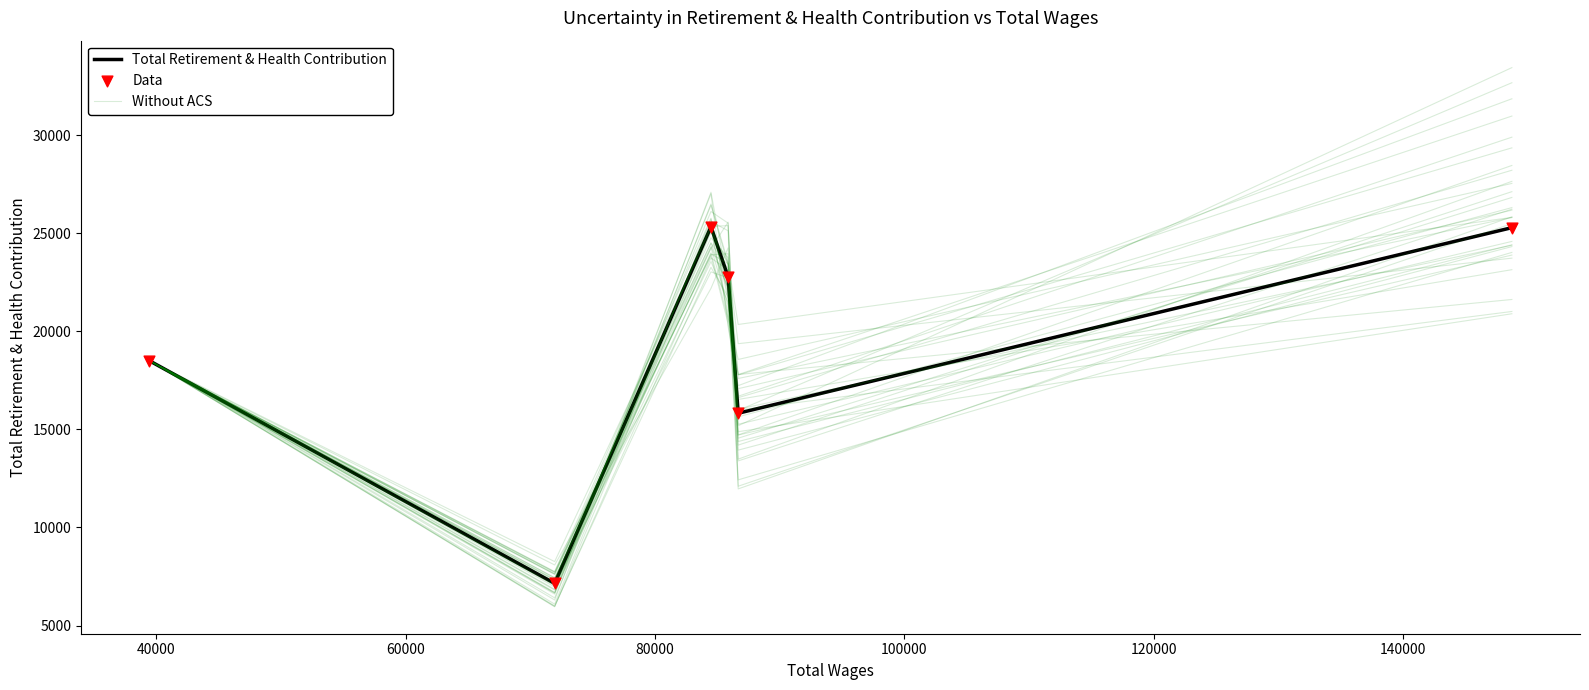

What are all the series names shown in the legend?

Total Retirement & Health Contribution, Without ACS, Data